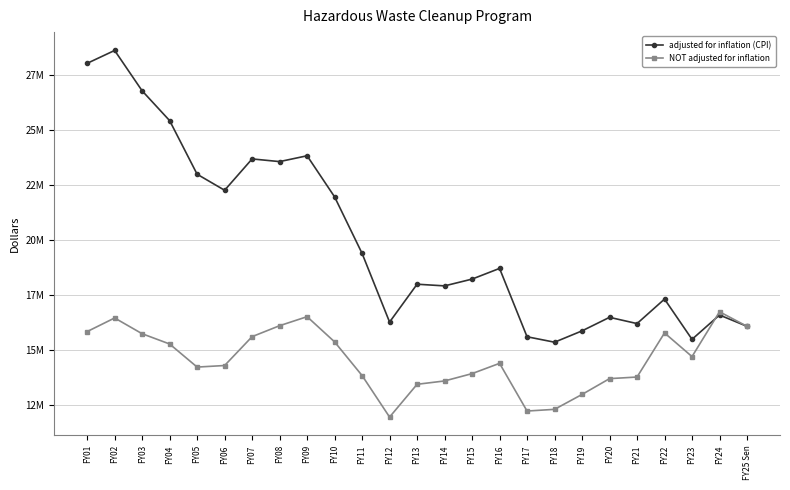

What are all the series names shown in the legend?

adjusted for inflation (CPI), NOT adjusted for inflation